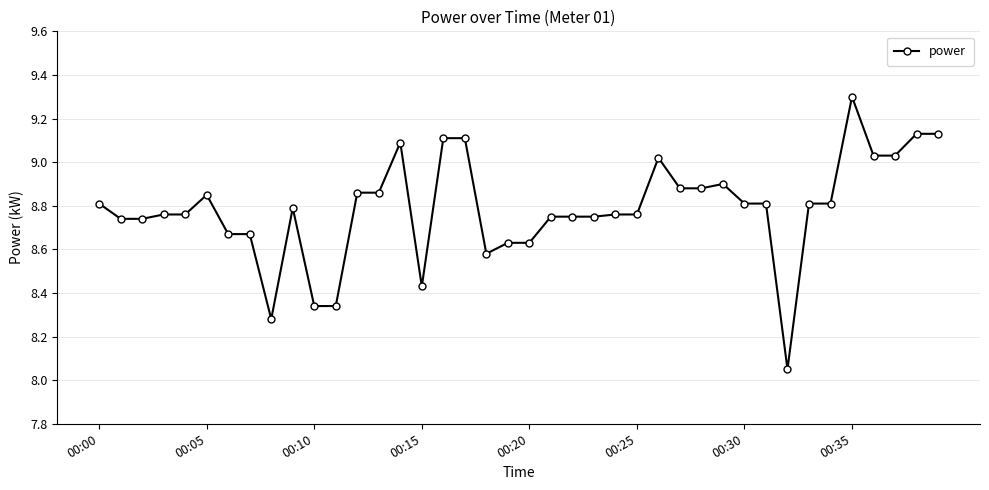

What is the sum of all values?

351.4